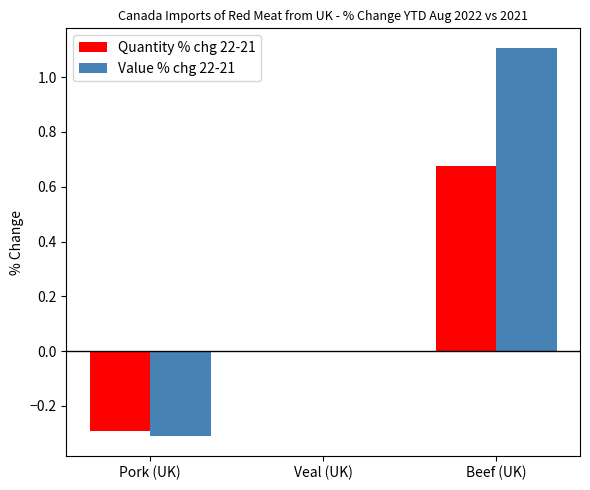

What is the sum of all Value % chg 22-21 values?

0.8